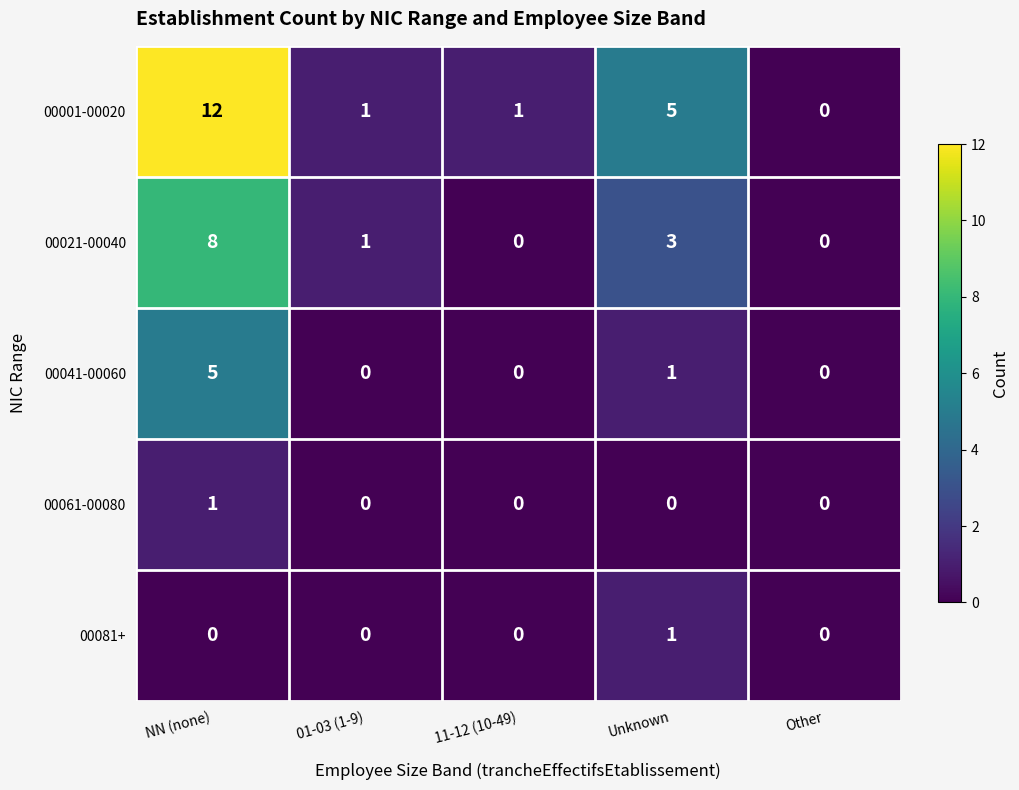

What is the sum of all 00021-00040 values?

12